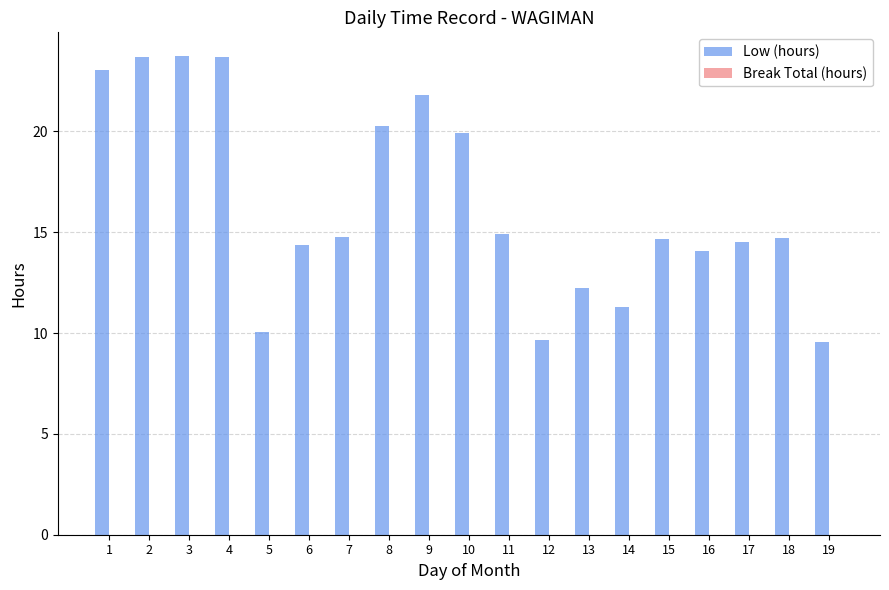

The value at 6 is 19.0. True or false?

False